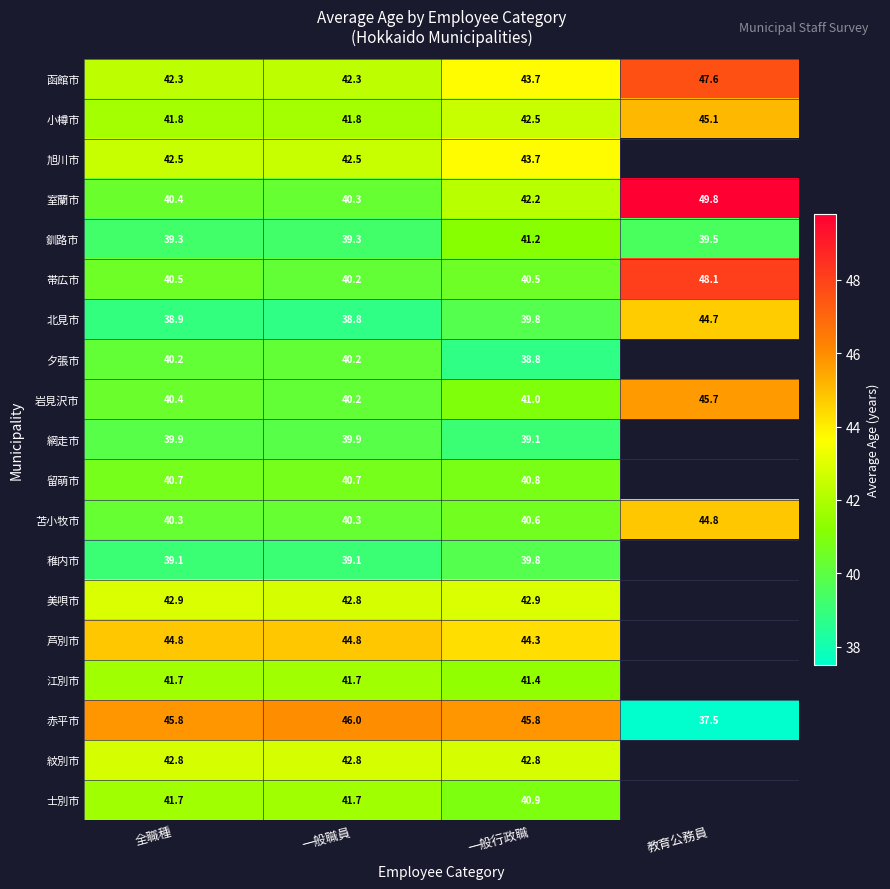

Which category has the highest value across all series?

教育公務員